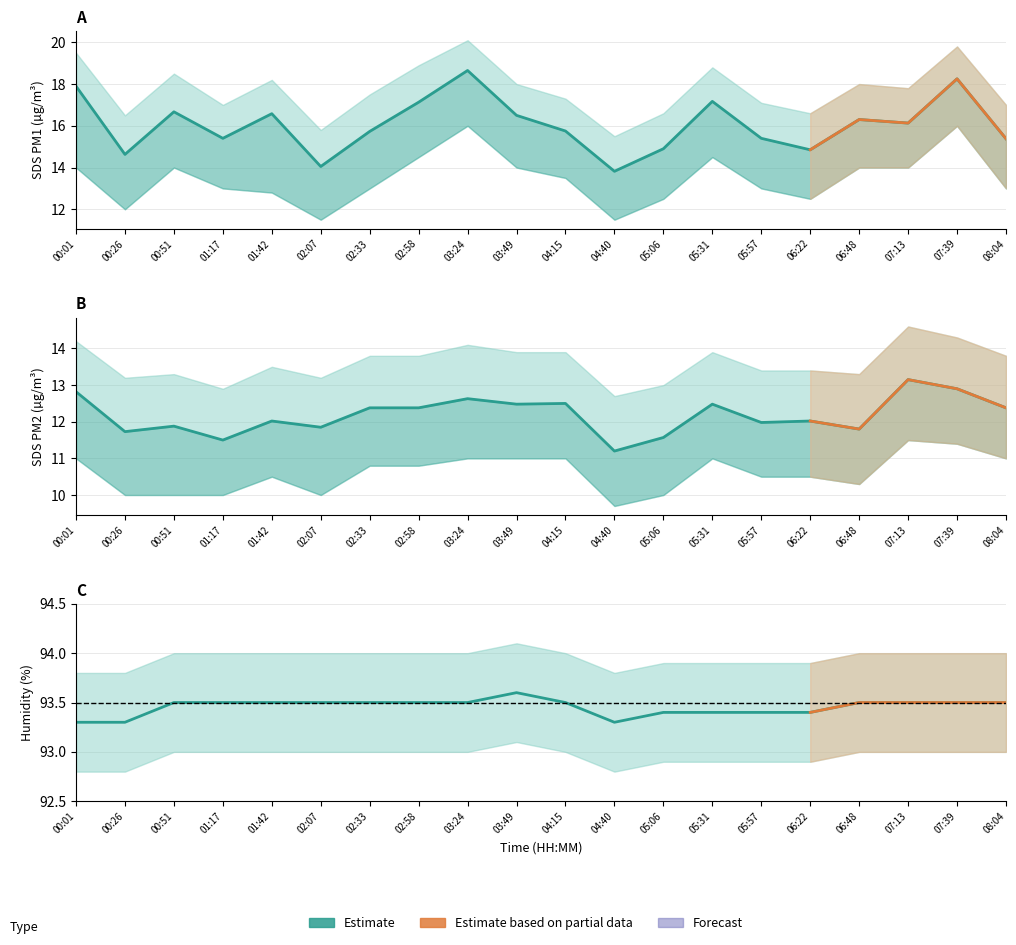

Between 04:40 and 08:04, which series saw the biggest shift?

SDS_P1